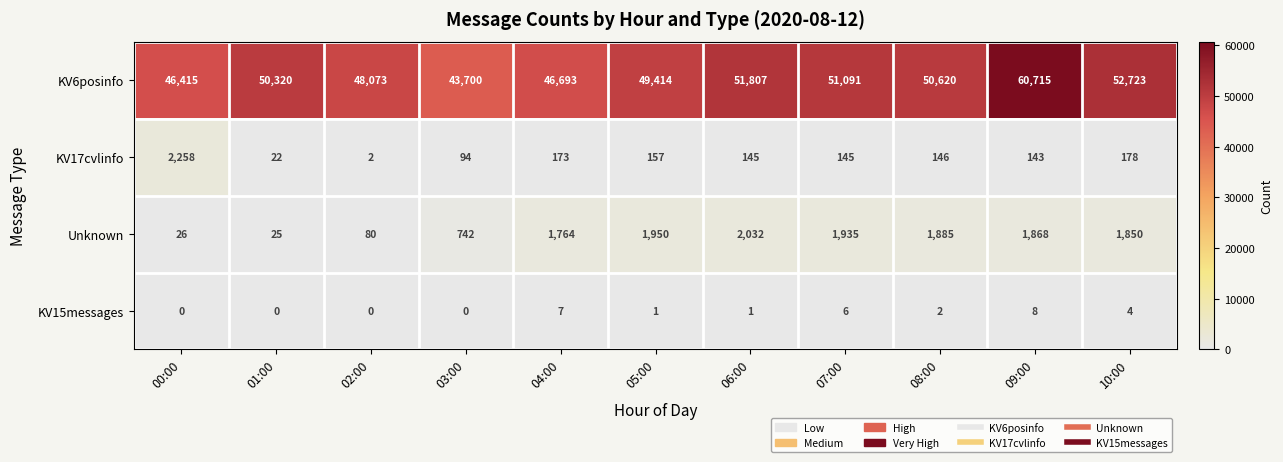

True or false: KV6posinfo has a value of 60715 at 09:00.

True